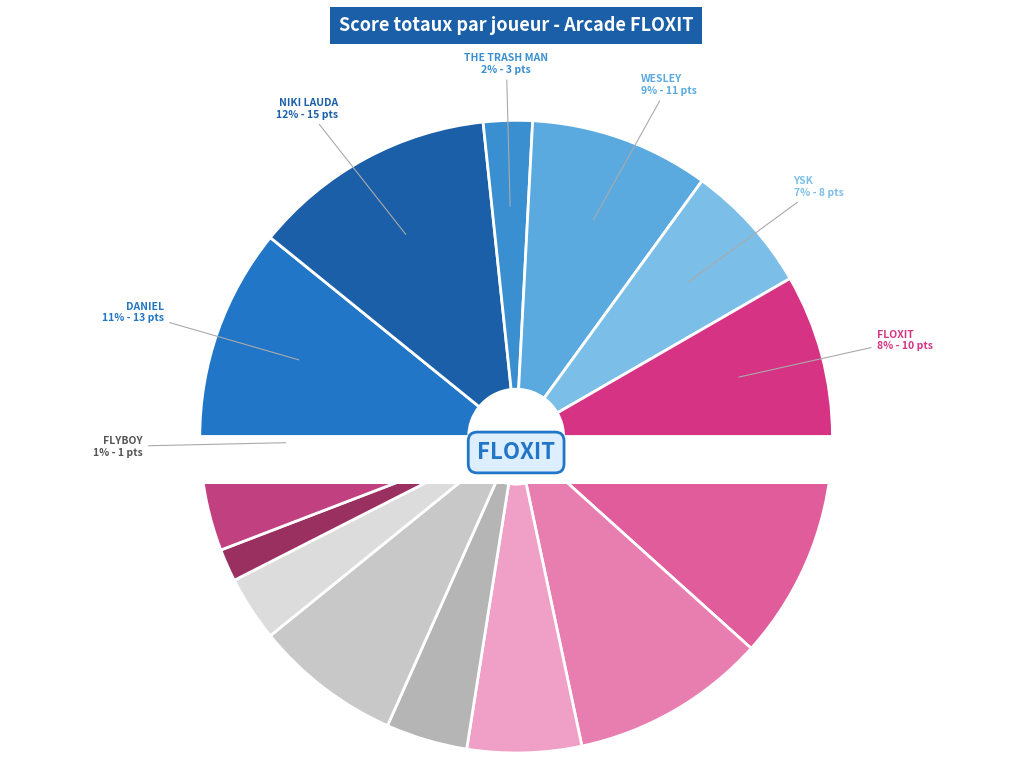

What percentage is NOT represented by FRIZK?

95.0%